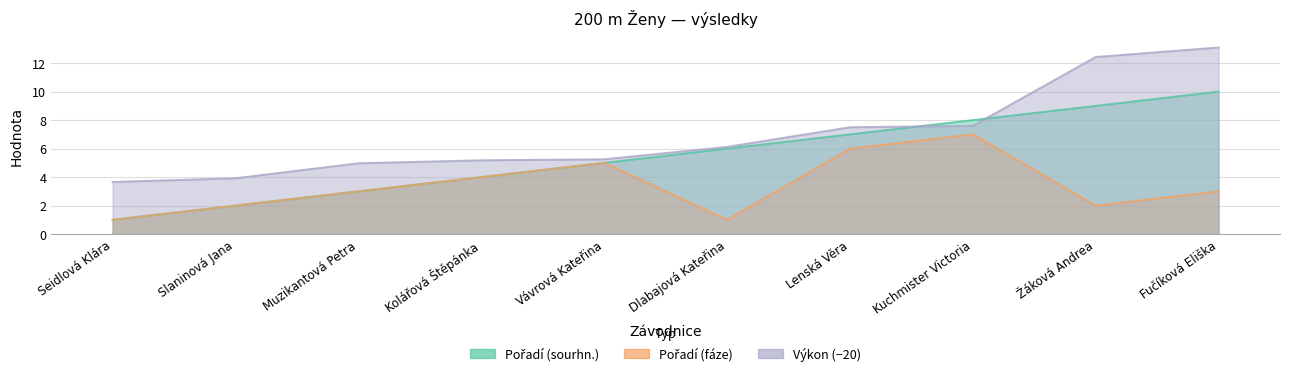

What is the minimum value shown in the chart?

1.0